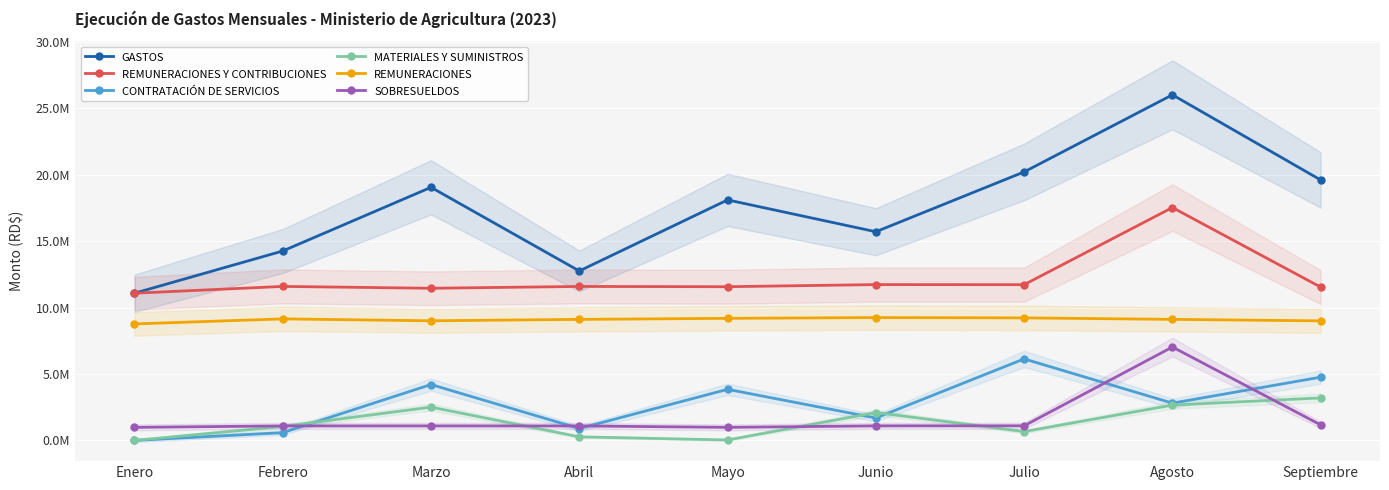

What is the label of the 3rd point from the right?

Julio